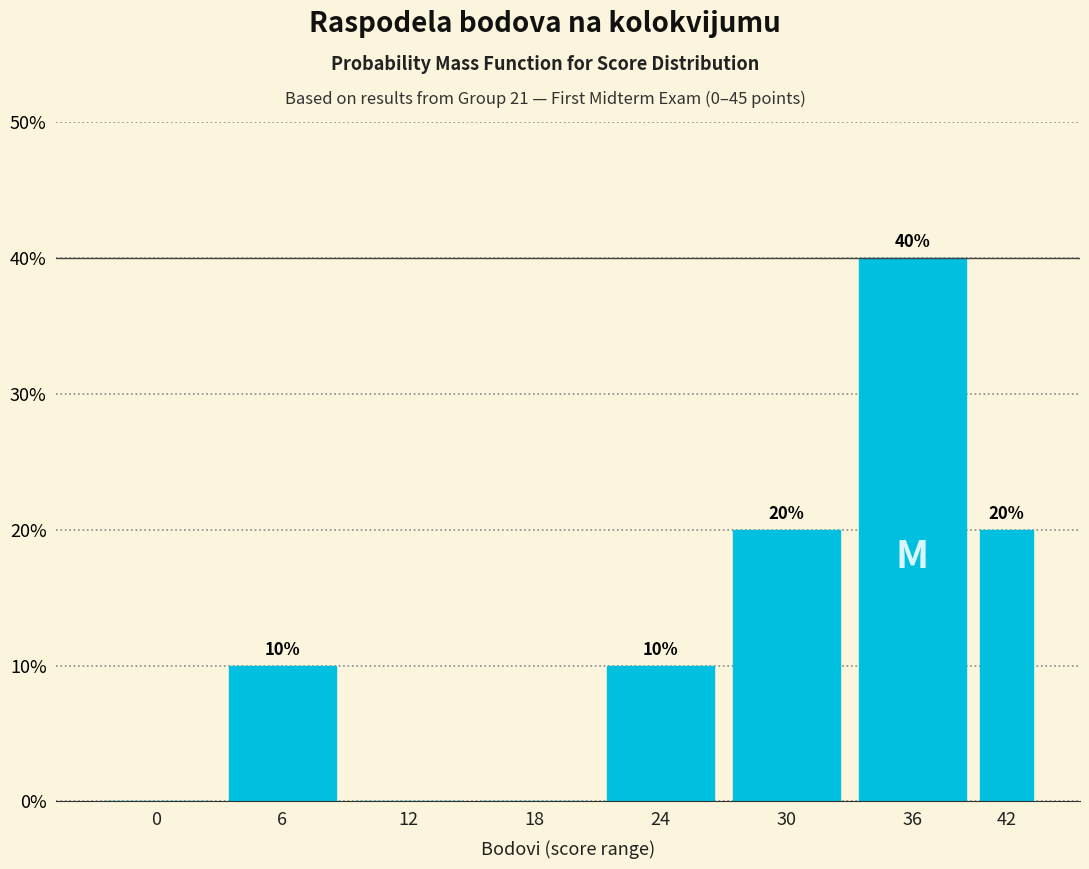

Reading right to left, list all the values displayed in this chart.

42=20	36=40	30=20	24=10	18=0	12=0	6=10	0=0